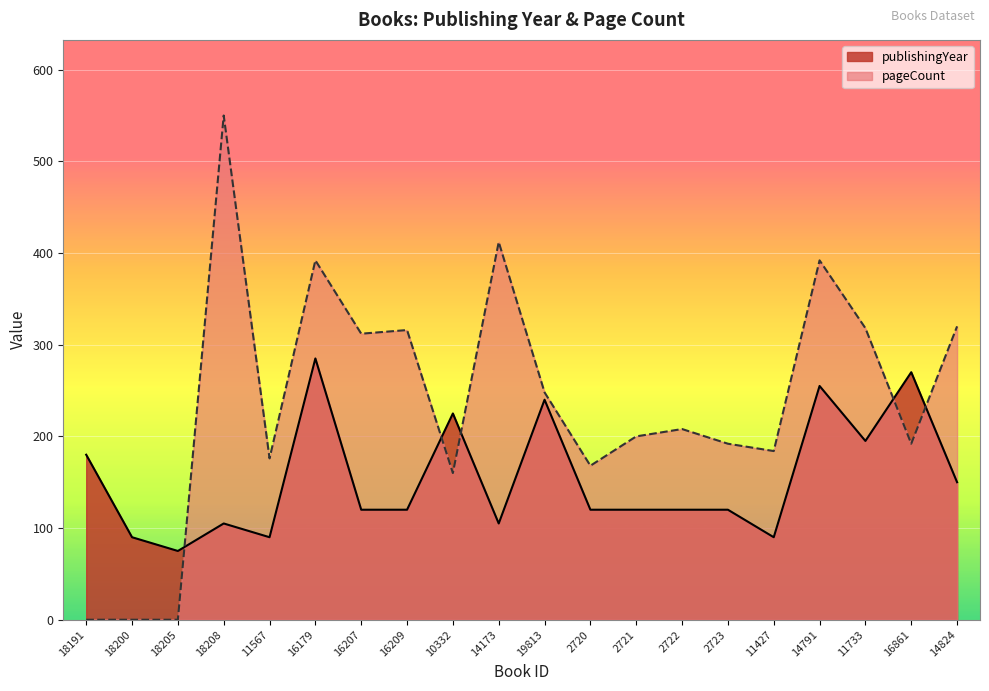

The value of publishingYear at 16207 is 64. True or false?

False